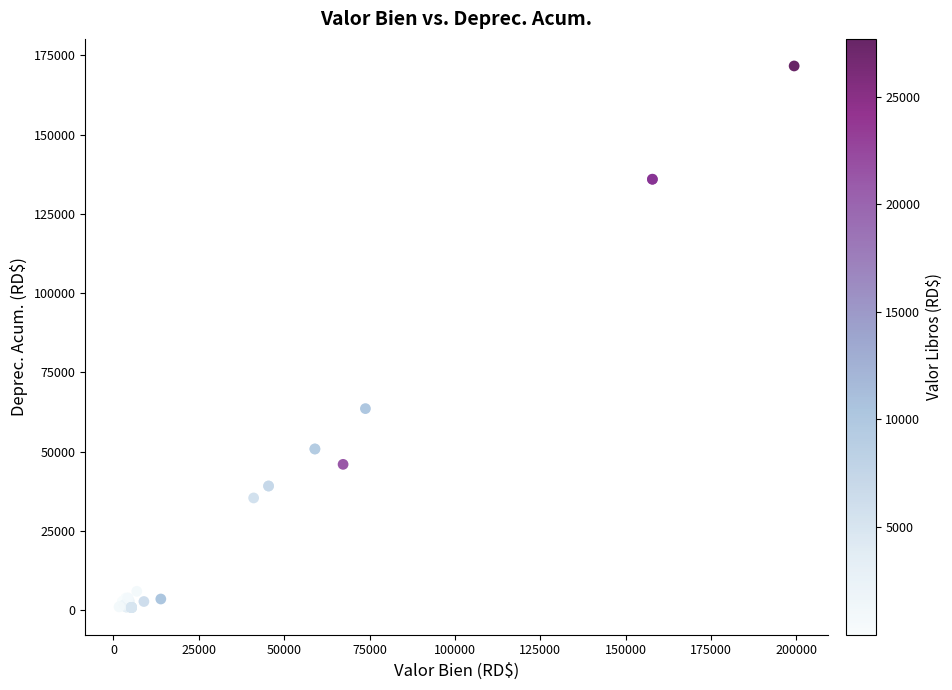

What Y value in the scatter plot is closest to 86234?

63550.6